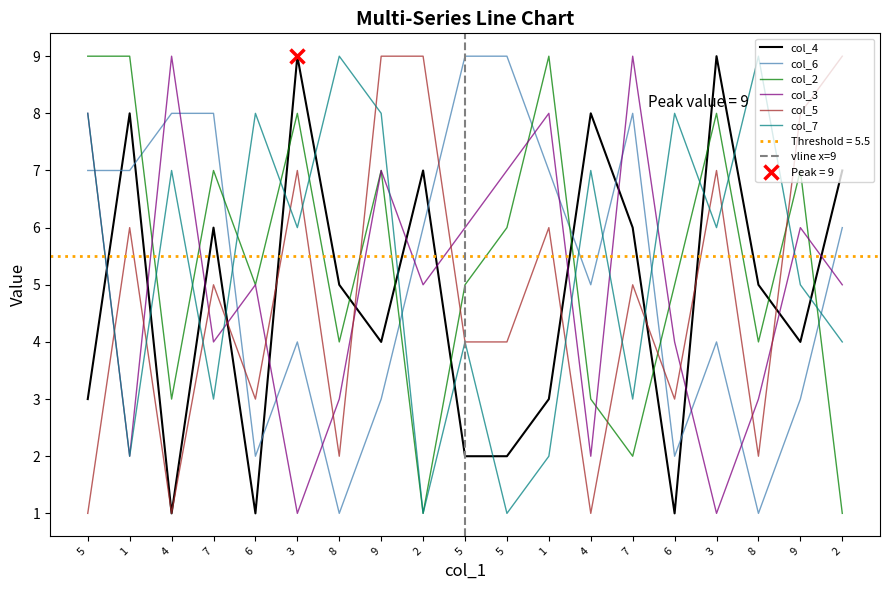

Which series ends up on top after the final intersection of col_6 and col_7?

col_6